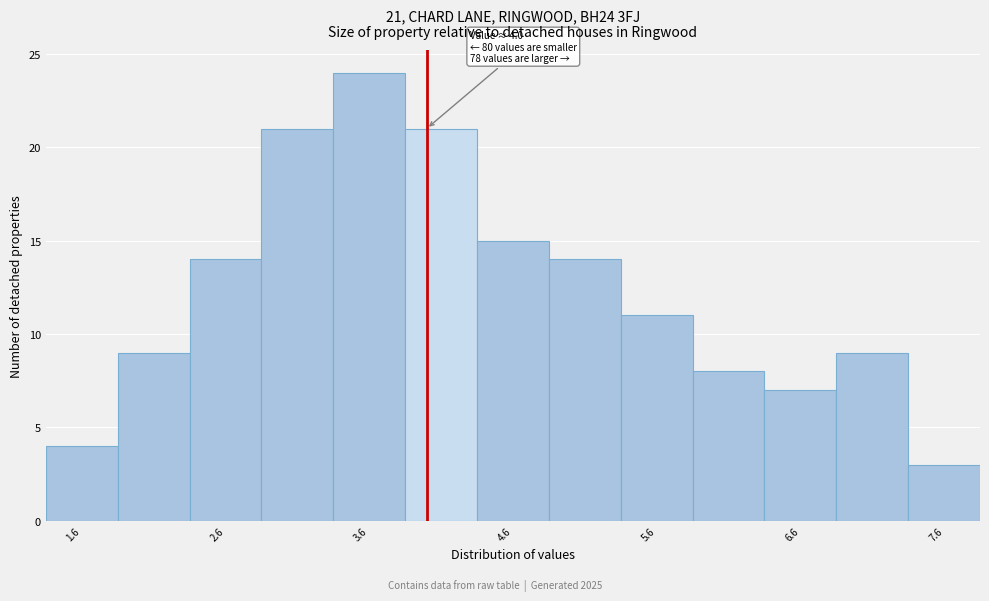

Over which range of the x-axis is the bar tallest?

3.35 to 3.85